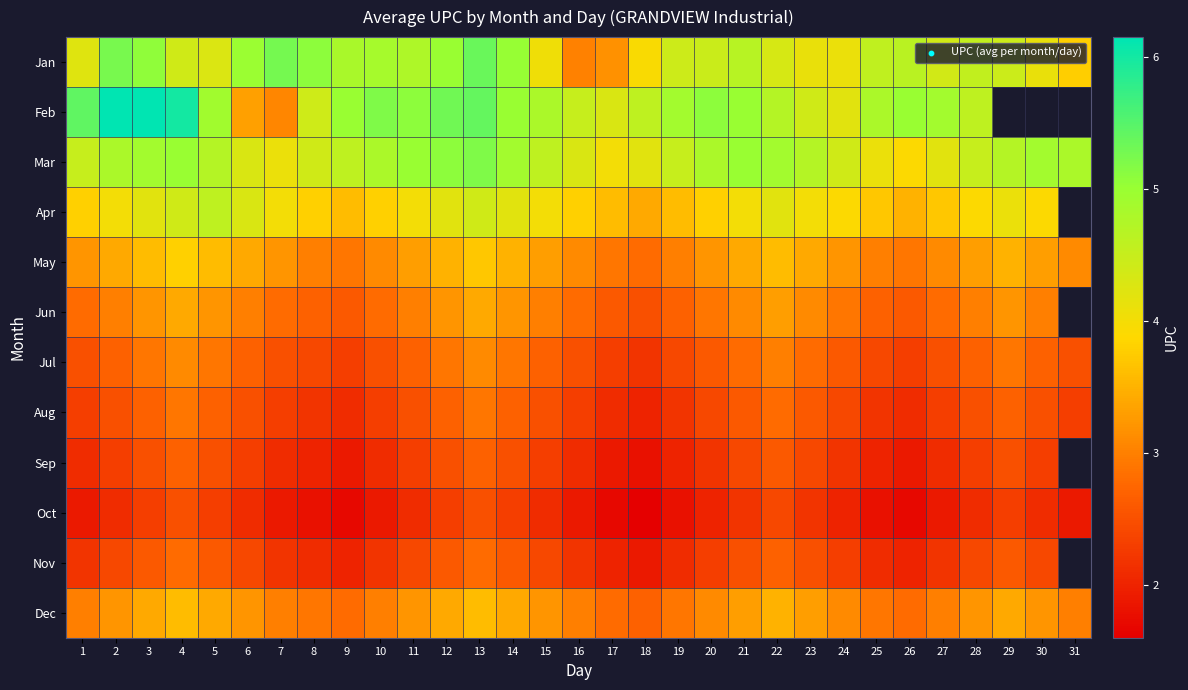

Where is Feb nearest to the value 4?

24